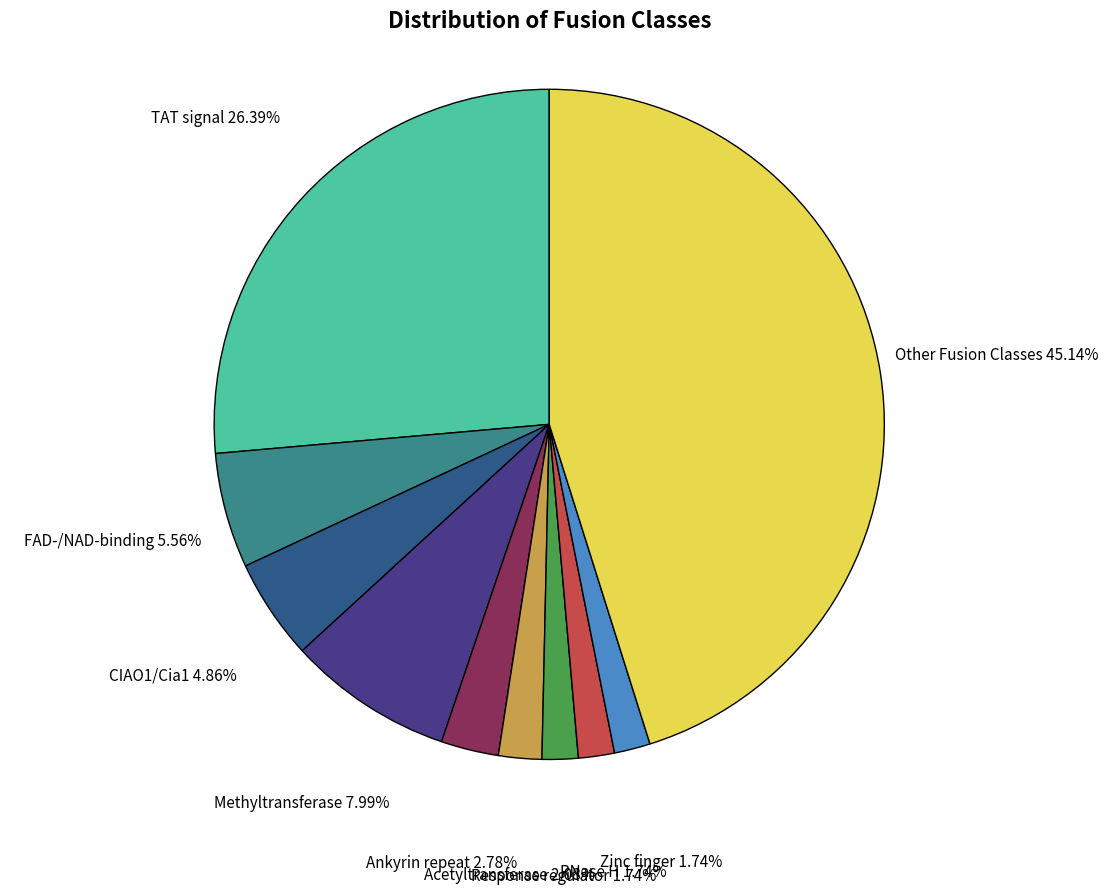

Does any single category account for the majority?

No